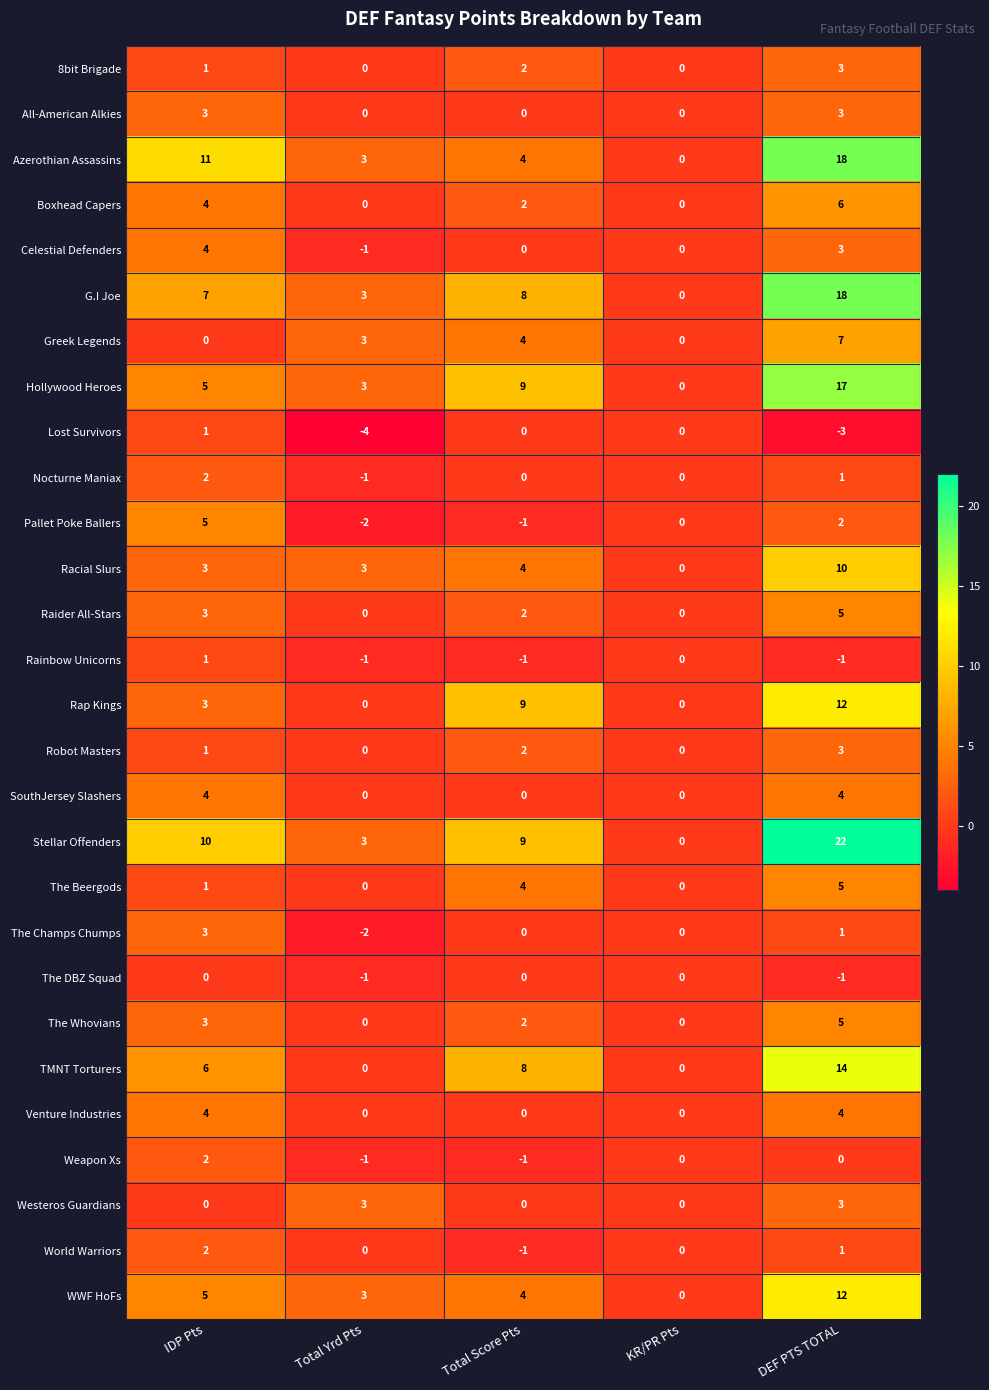

At how many categories does at least one series exceed 5?

3